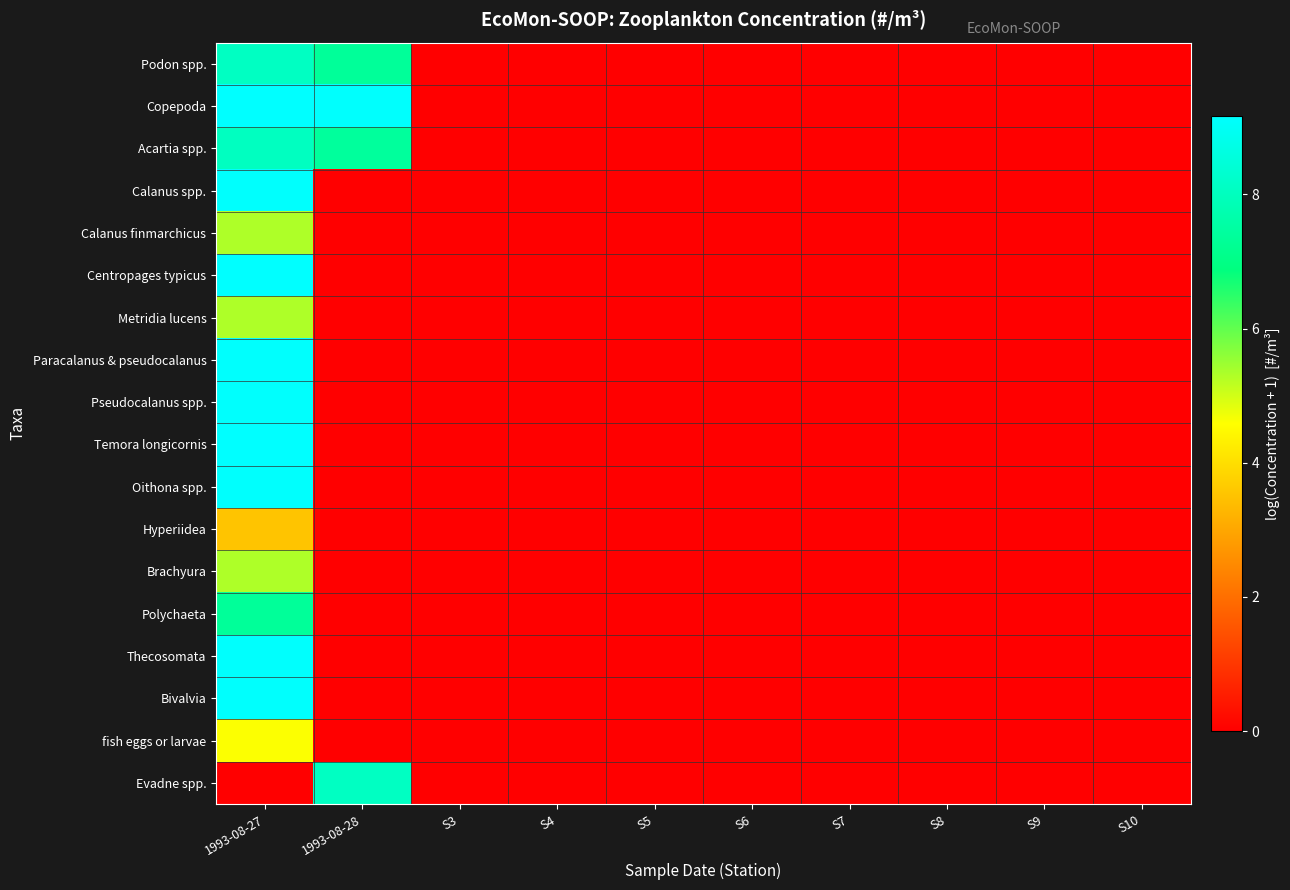

Between 1993-08-27 and S5, which series saw the biggest shift?

Copepoda